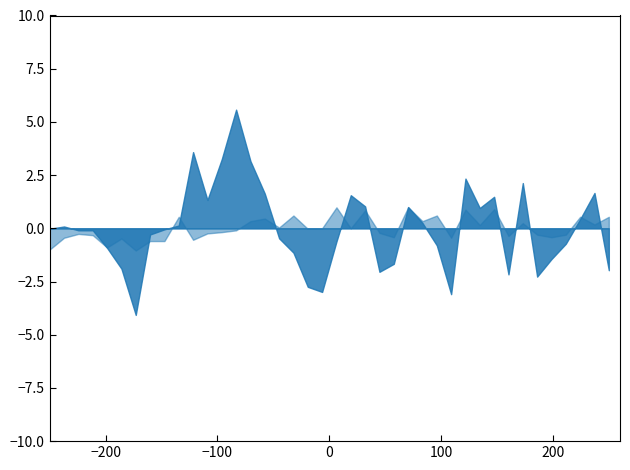

What is the minimum value shown in the chart?

-4.1